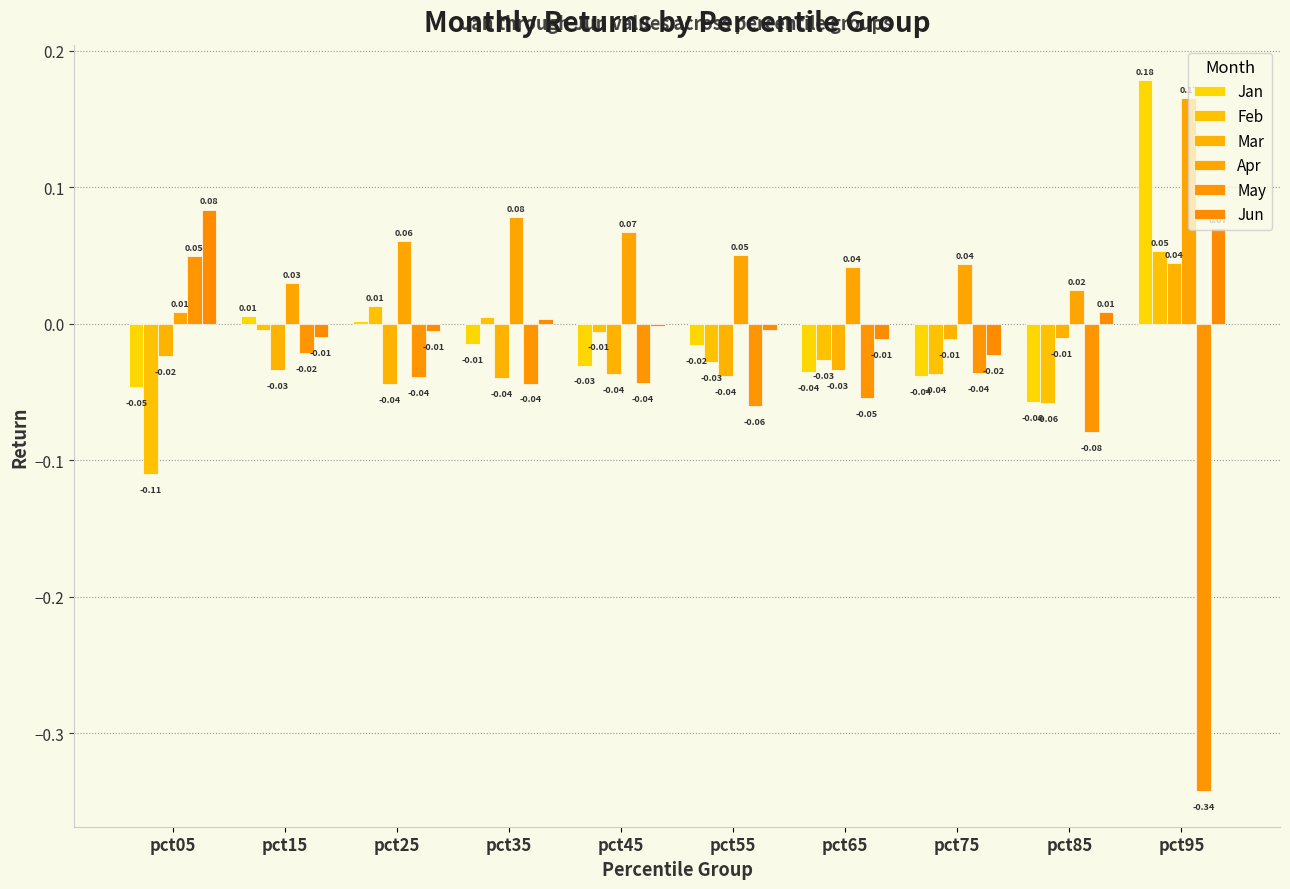

Are the bars grouped side by side (vs. stacked)?

Yes